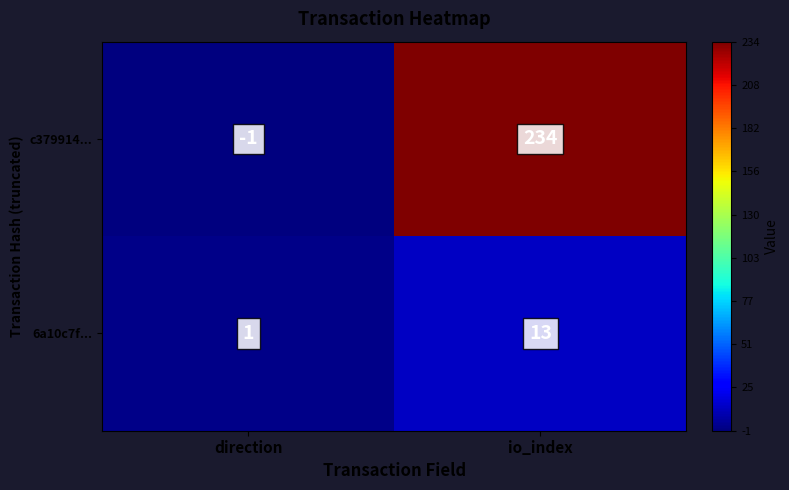

At which category does the chart reach its peak across all series?

io_index